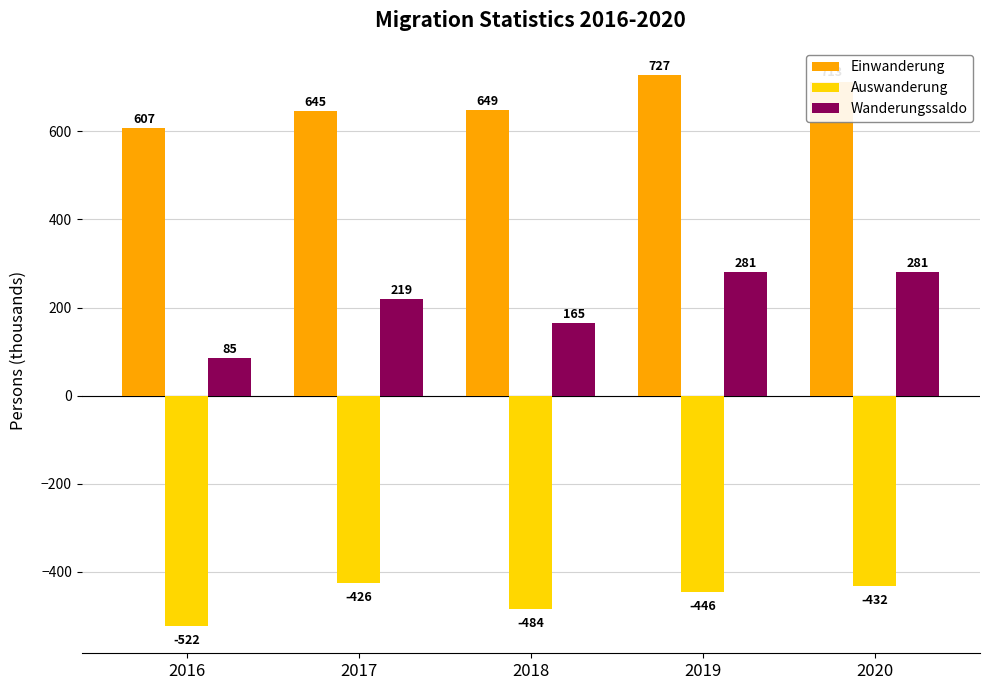

What is the average value of the Einwanderung series?

668